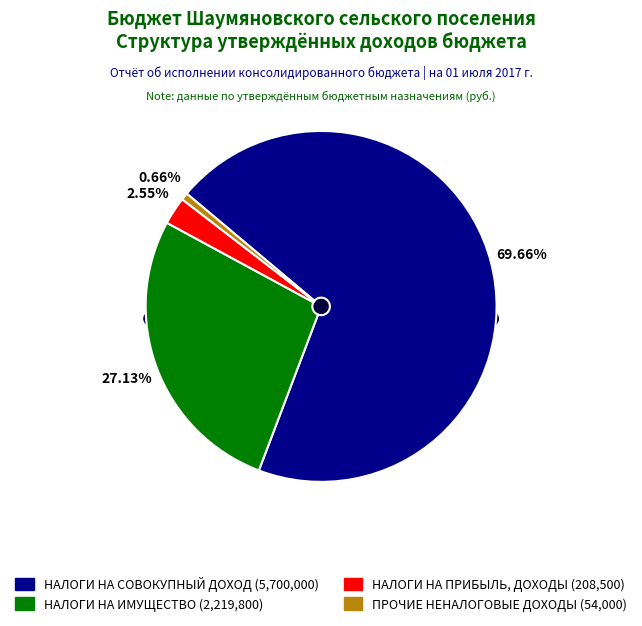

The НАЛОГИ НА СОВОКУПНЫЙ ДОХОД slice represents 62% of the pie. True or false?

False